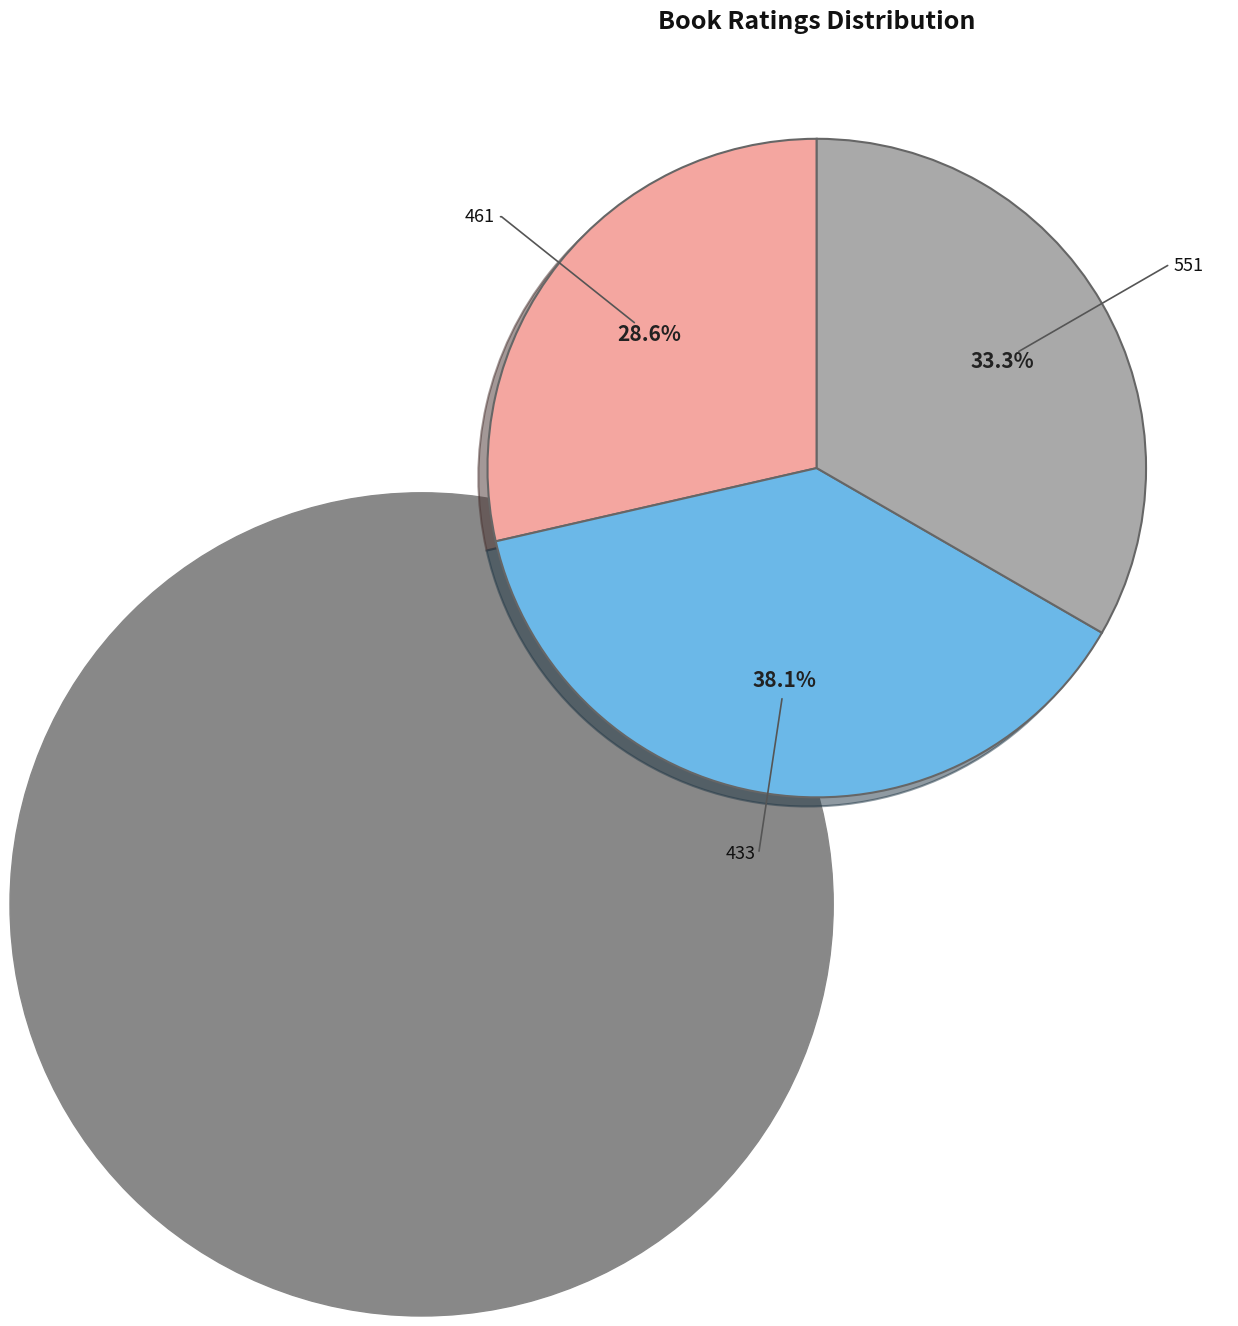

Is the sum of 461 and 551 greater than half?

Yes